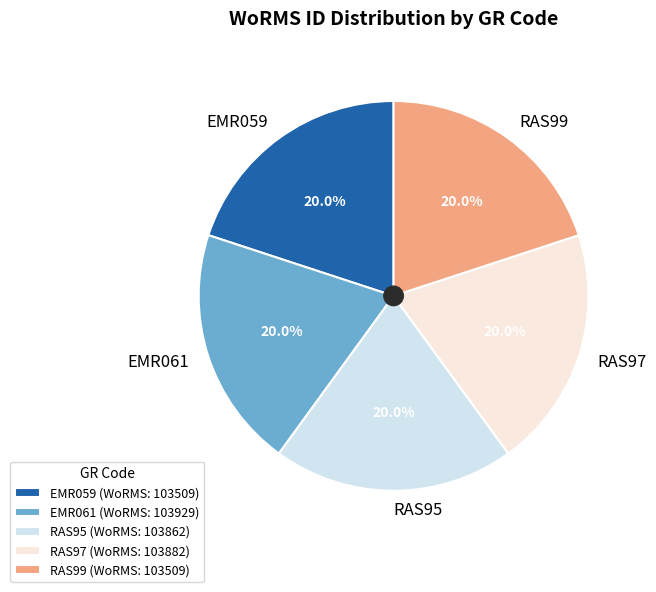

Combined, do RAS97 and EMR059 account for over 50%?

No